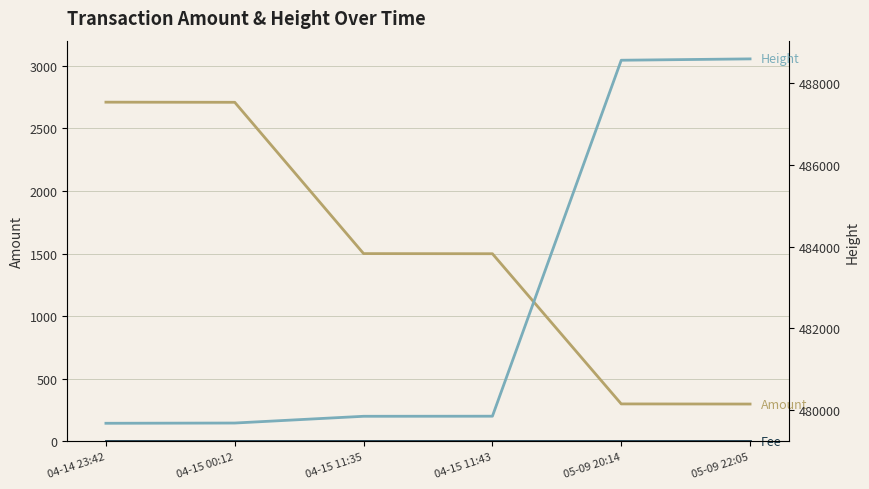

Between 04-15 00:12 and 05-09 22:05, which series saw the biggest shift?

Height